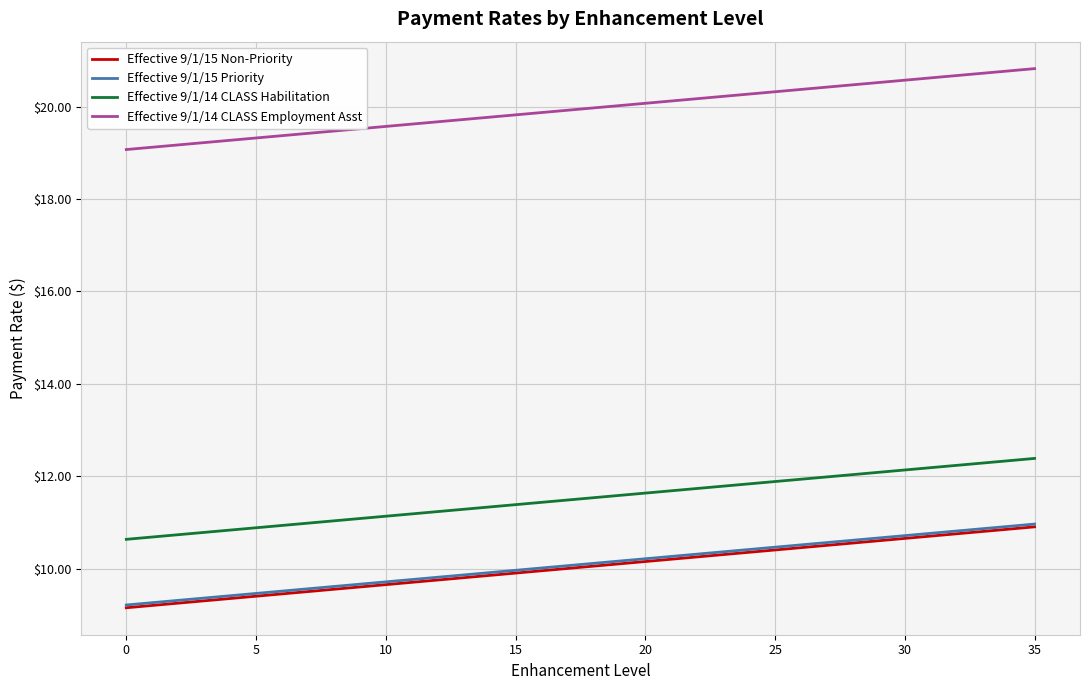

Does the chart display data point markers on the line(s)?

No